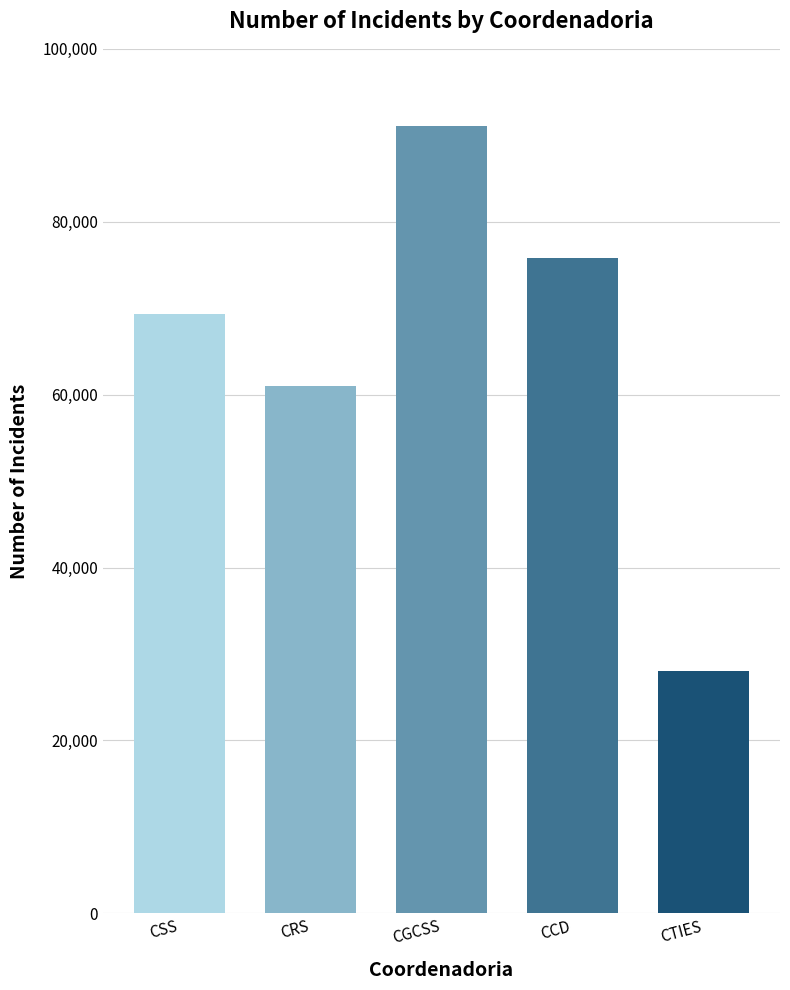

Rank the categories by value from highest to lowest.

CGCSS, CCD, CSS, CRS, CTIES